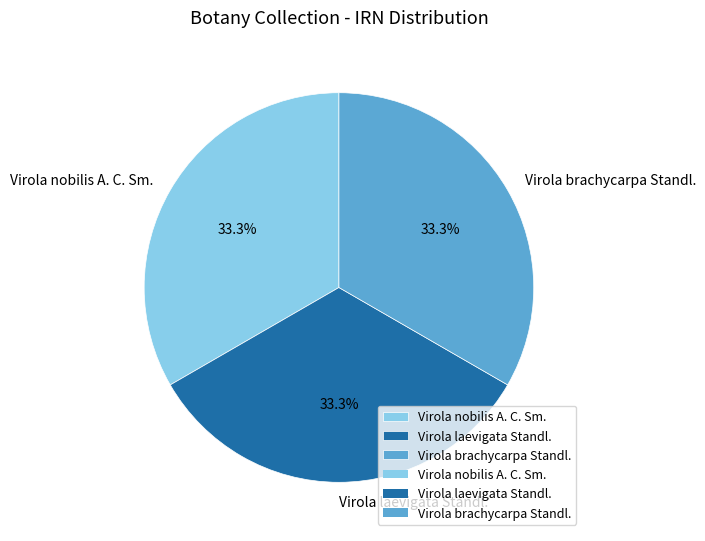

To the nearest percent, what is the average slice percentage?

33%